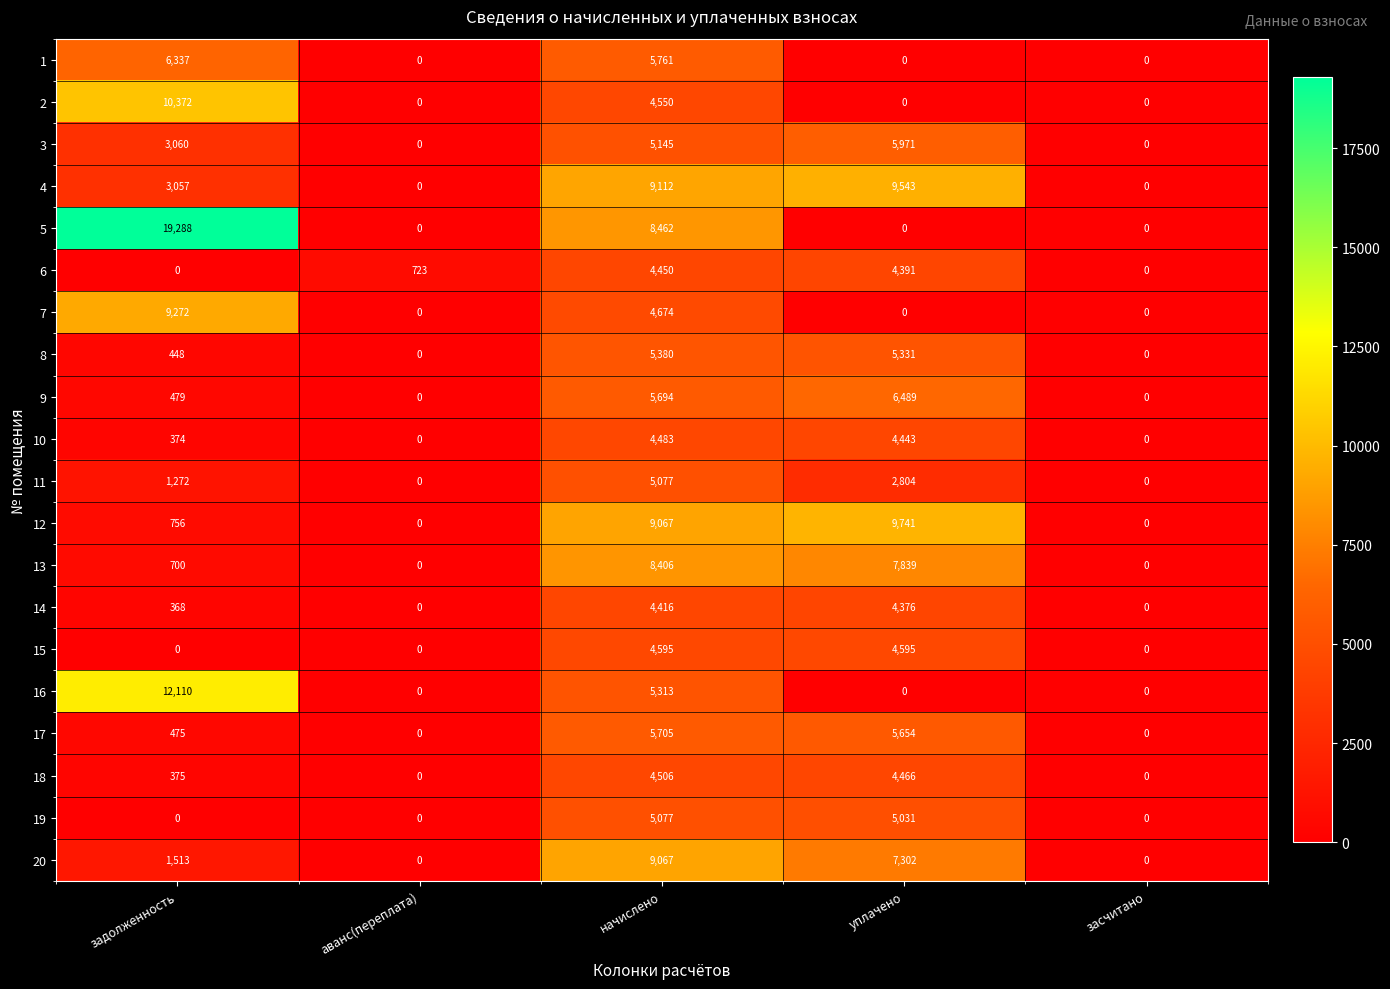

How many categories are shown in the chart?

5